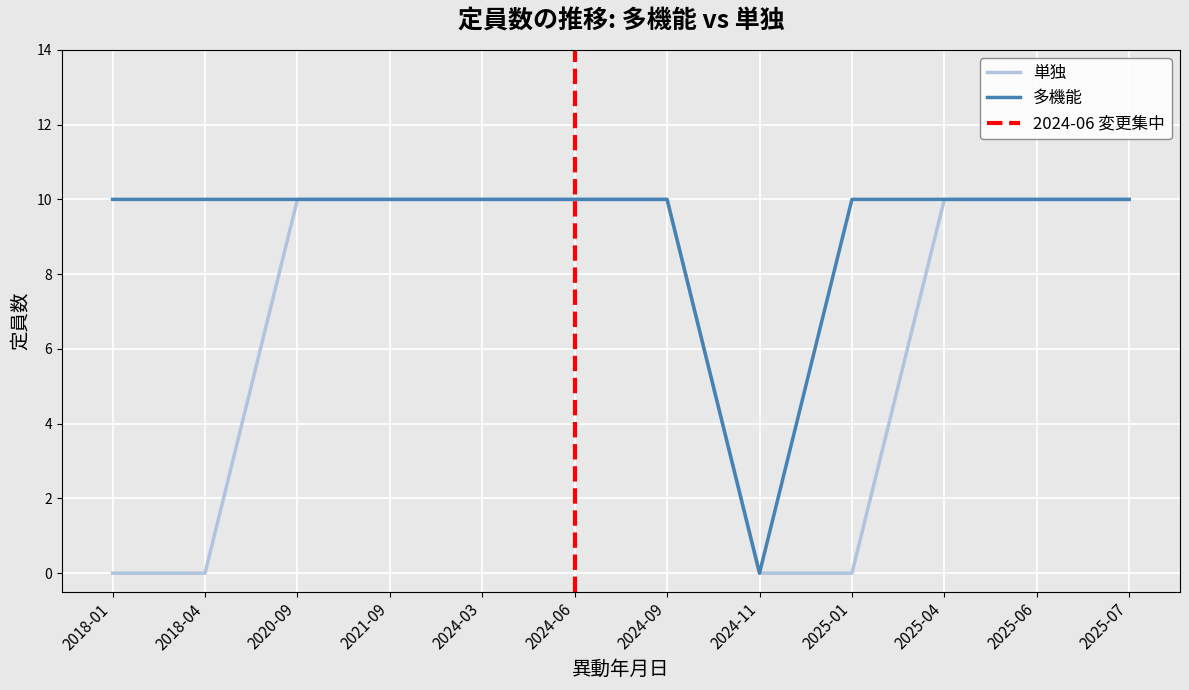

Reading left to right, extract all data points from this chart.

定員数 (多機能): 10	10	10	10	10	10	10	0	10	10	10	10
定員数 (単独): 0	0	10	10	10	10	10	0	0	10	10	10